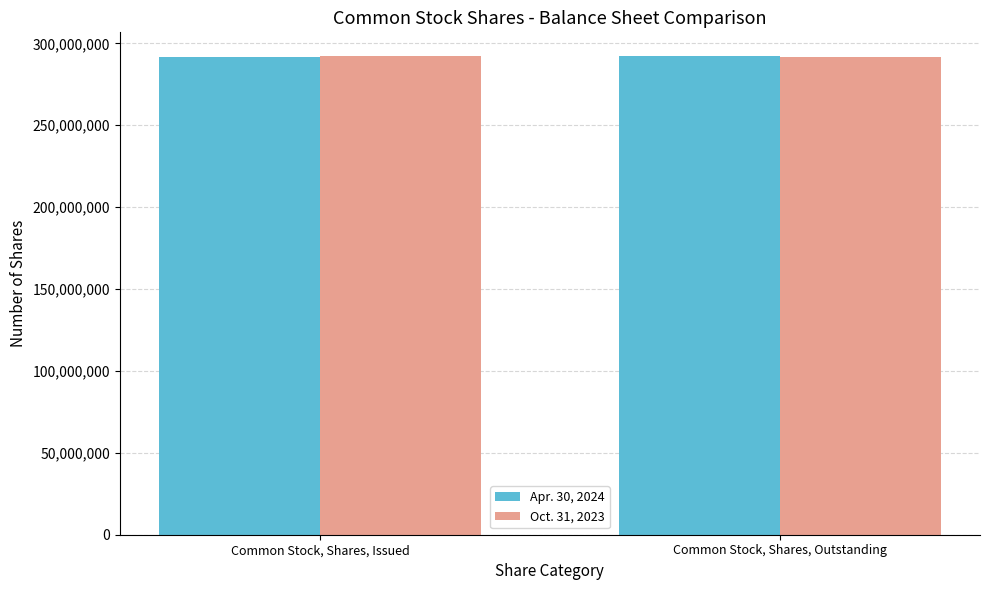

How many series are shown in this chart?

2